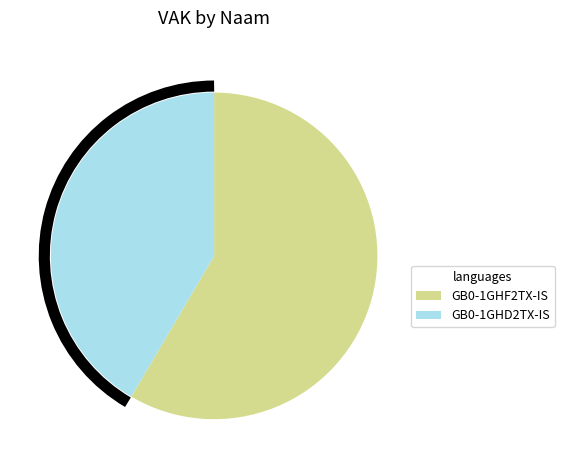

Combined, do GB0-1GHD2TX-IS and GB0-1GHF2TX-IS account for over 50%?

Yes